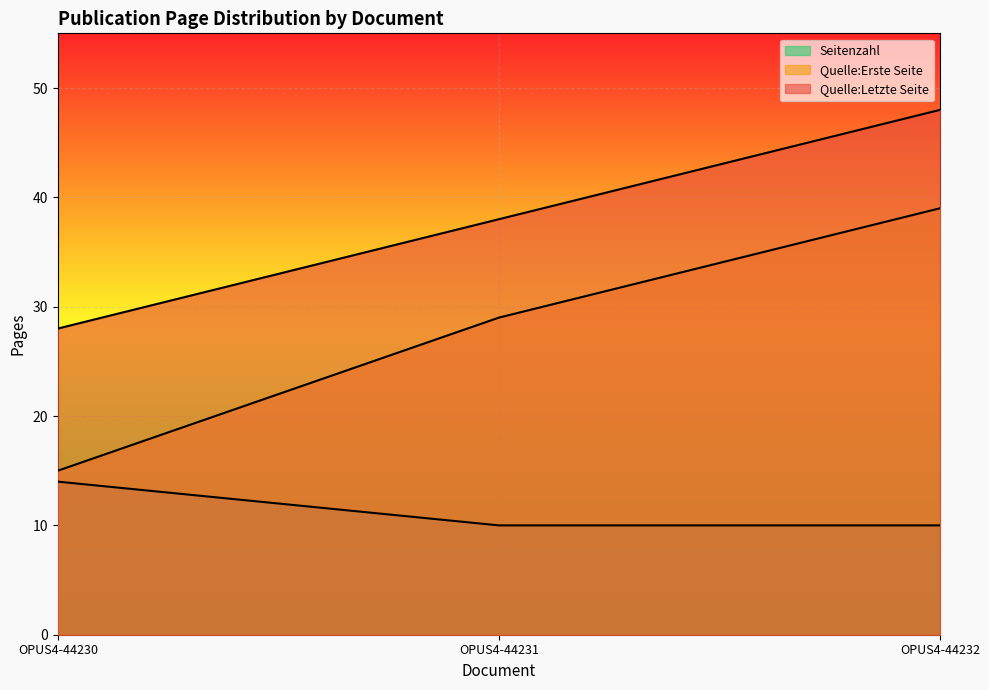

What is the value of the Quelle:Letzte Seite point at the 2nd from the left?

38